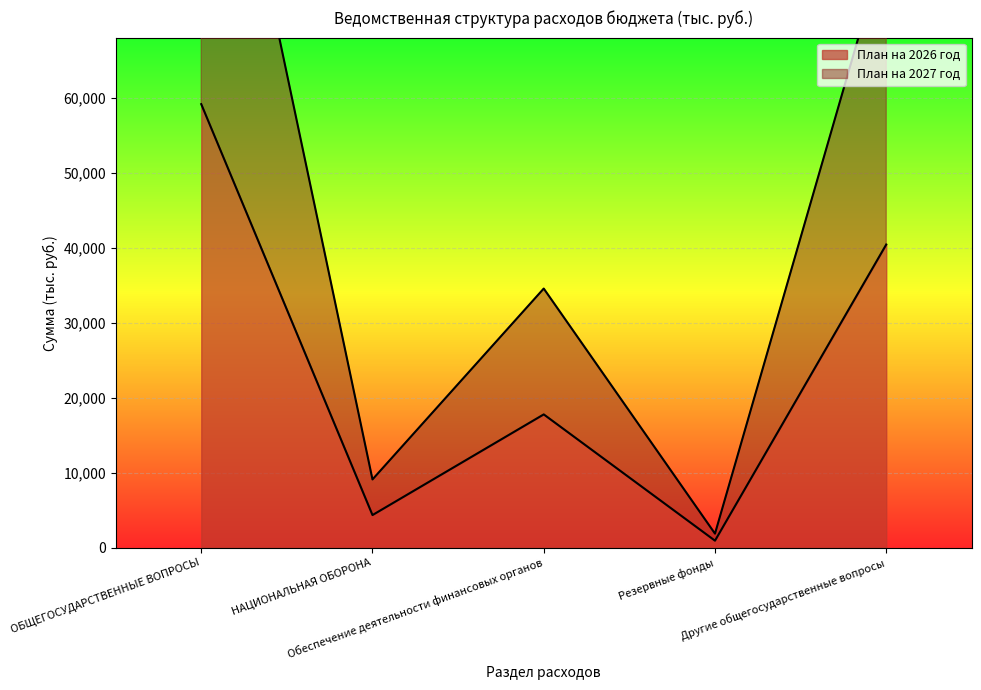

Rank the series by their maximum value, from highest to lowest.

План на 2027 год, План на 2026 год